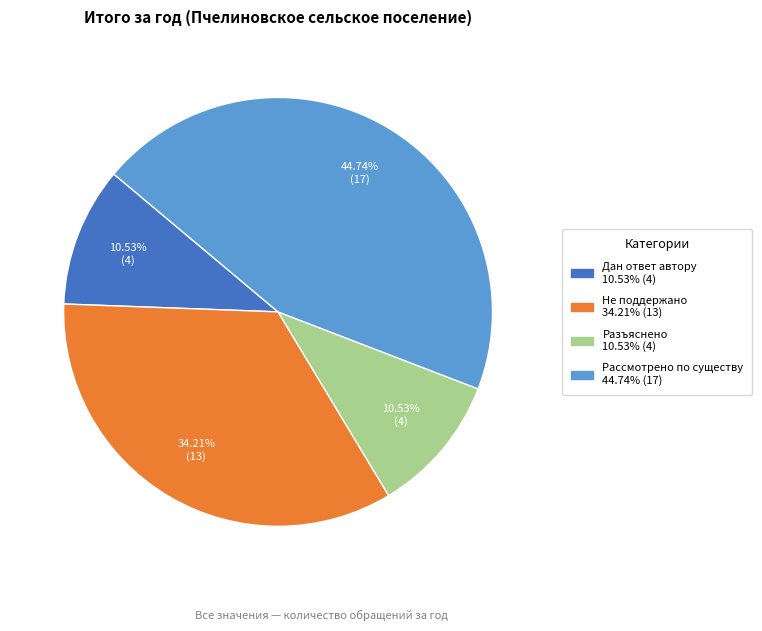

Is there a majority slice in this chart?

No